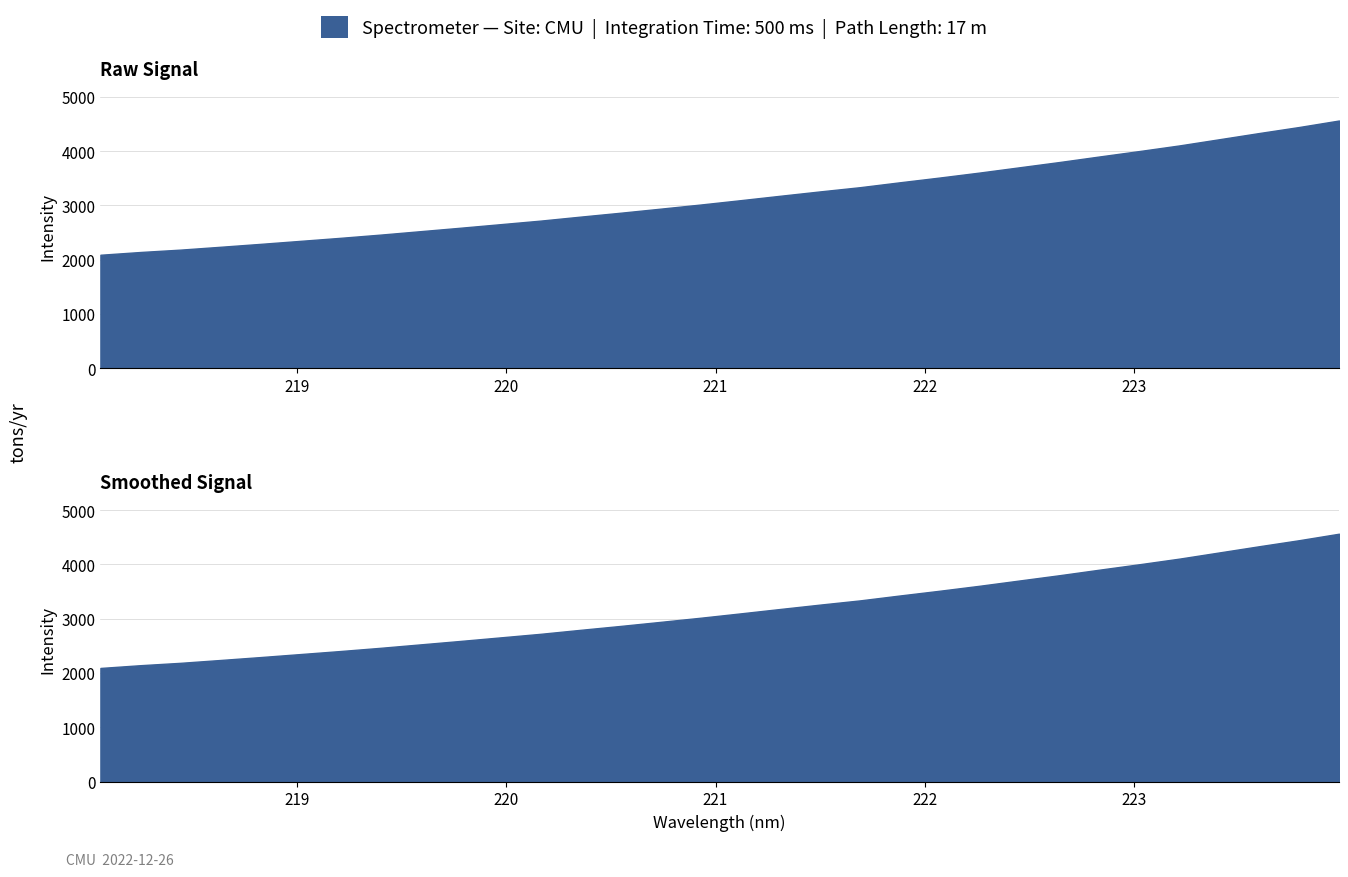

List the labels in order of value, largest first.

223.9802, 223.7895, 223.5987, 223.408, 223.2172, 223.0264, 222.8355, 222.6447, 222.4538, 222.263, 222.0721, 221.8812, 221.6902, 221.4993, 221.3083, 221.1174, 220.9264, 220.7354, 220.5444, 220.3533, 220.1623, 219.9712, 219.7801, 219.589, 219.3979, 219.2067, 219.0156, 218.8244, 218.6332, 218.442, 218.2508, 218.0596